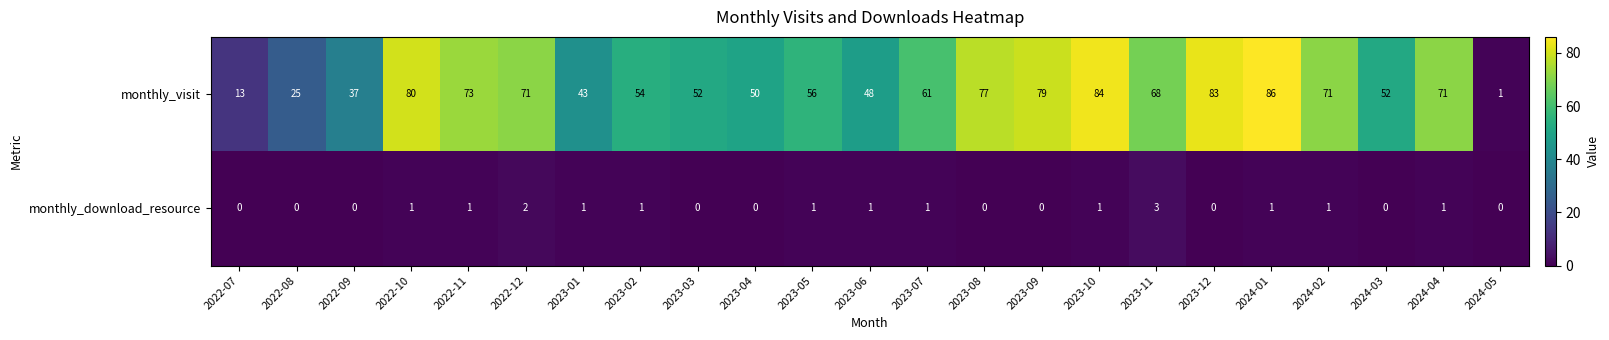

Is it true that monthly_visit equals 73 at 2022-11?

True